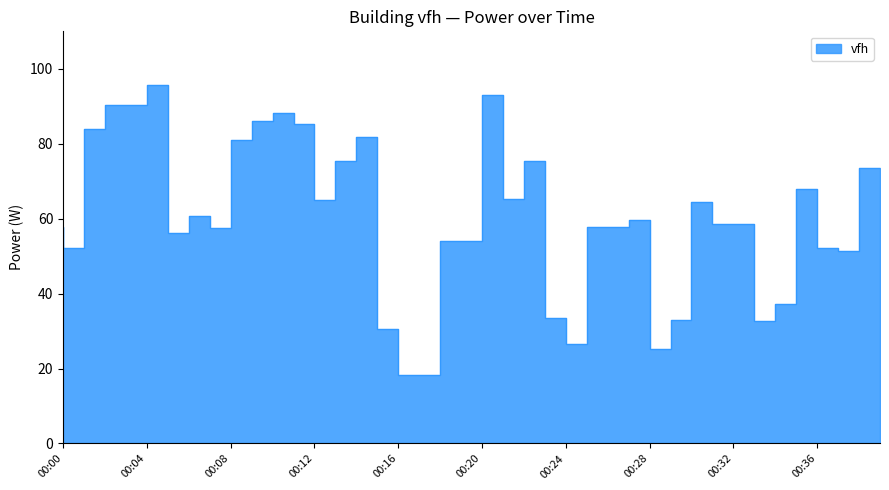

What is the value of the 8th point from the left?

60.8